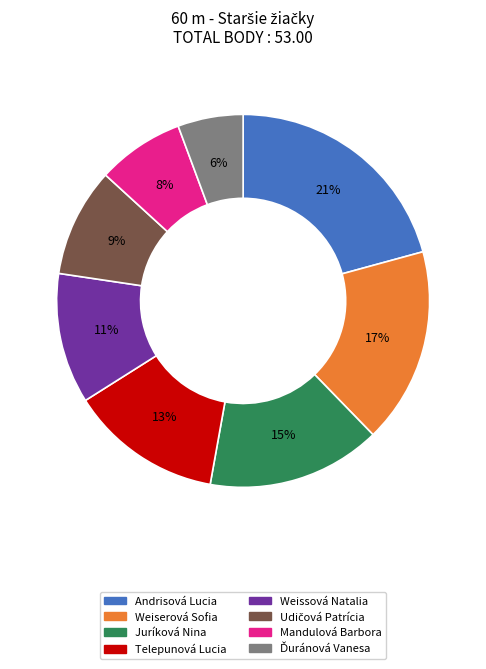

To the nearest percent, what percentage of the pie is Weissová Natalia?

11%